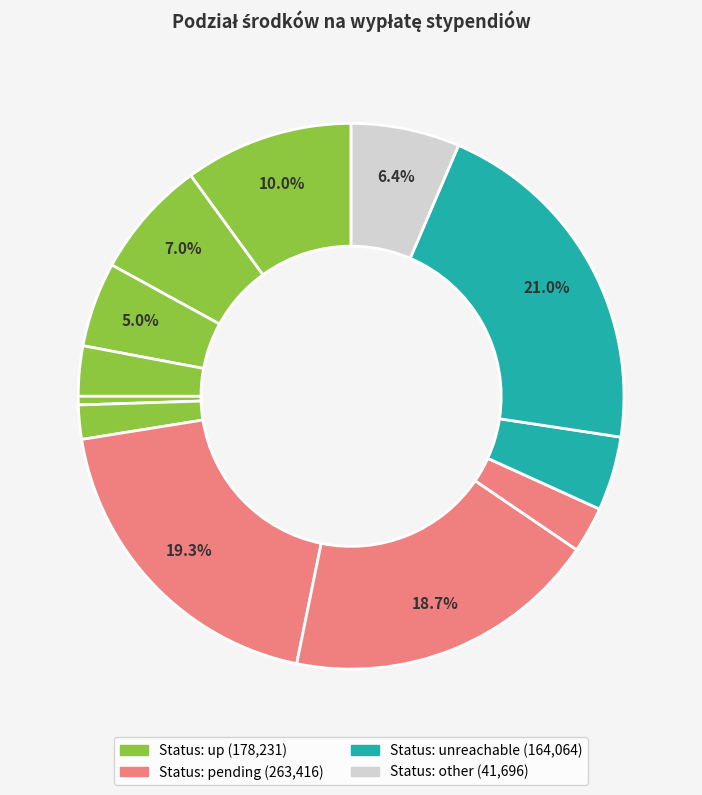

How many segments does this pie chart have?

12